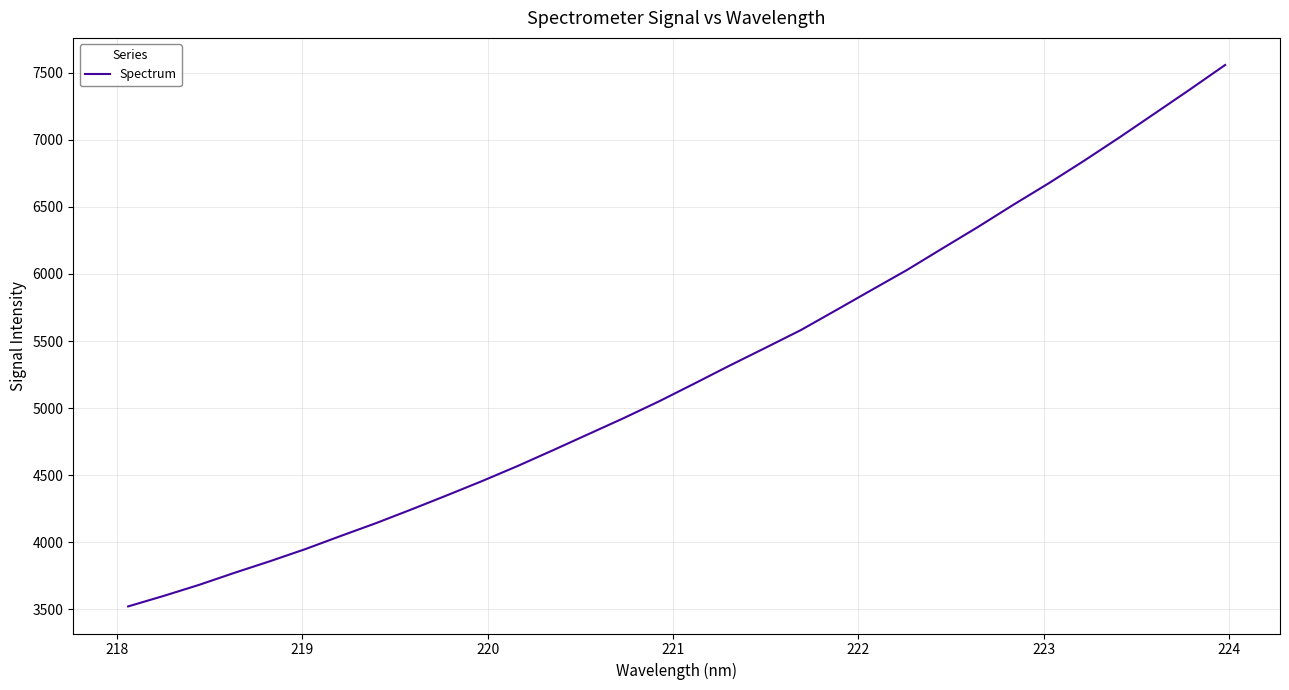

What is the difference between the maximum and minimum values?

4034.0